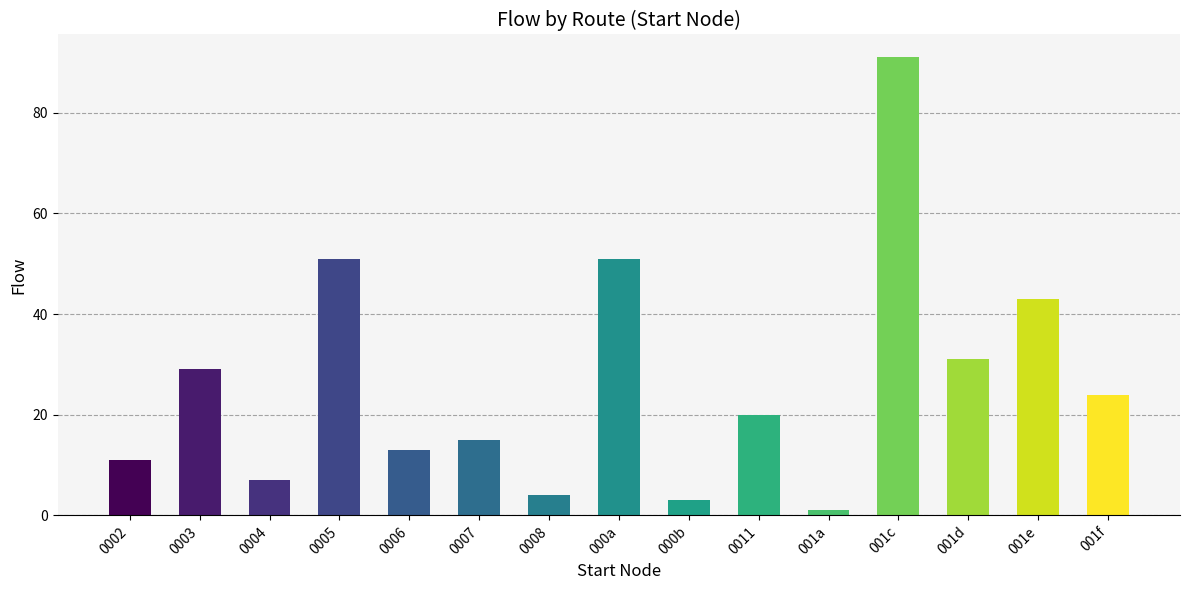

Is it true that the value at 0003 is 9?

False